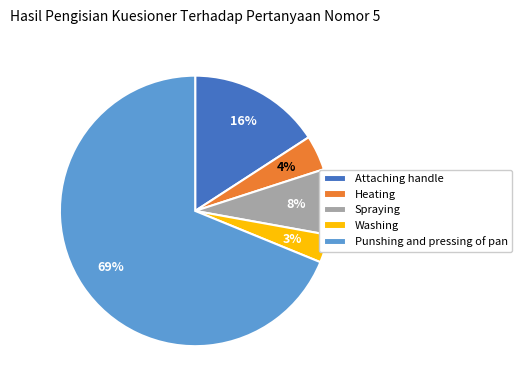

How many slices are in this pie chart?

5